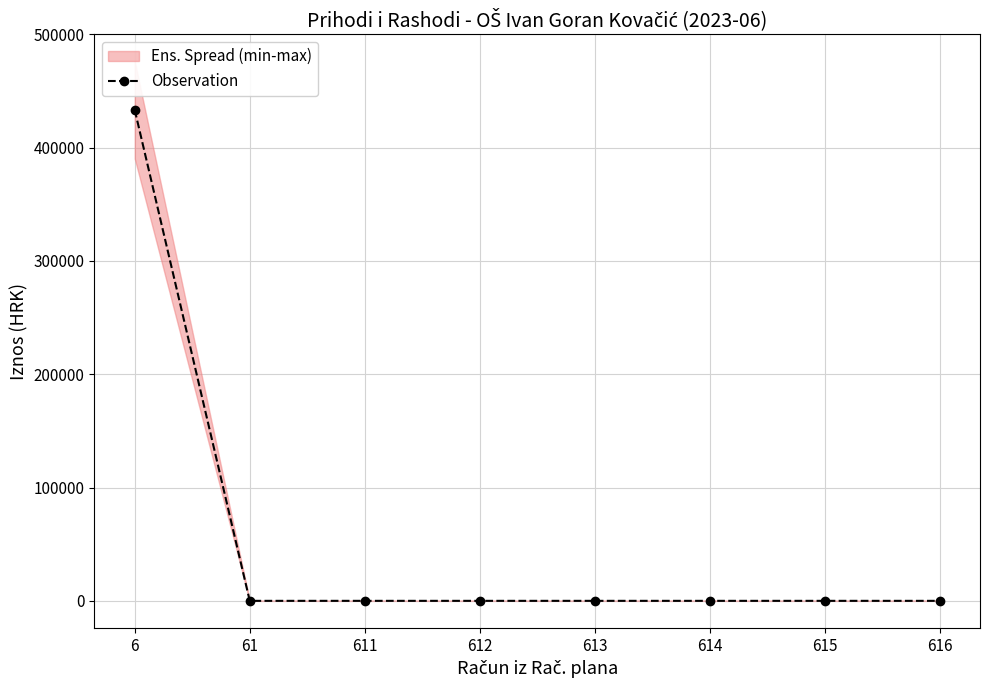

Reading left to right, extract all data points from this chart.

6=433277.8	61=0.0	611=0.0	612=0.0	613=0.0	614=0.0	615=0.0	616=0.0